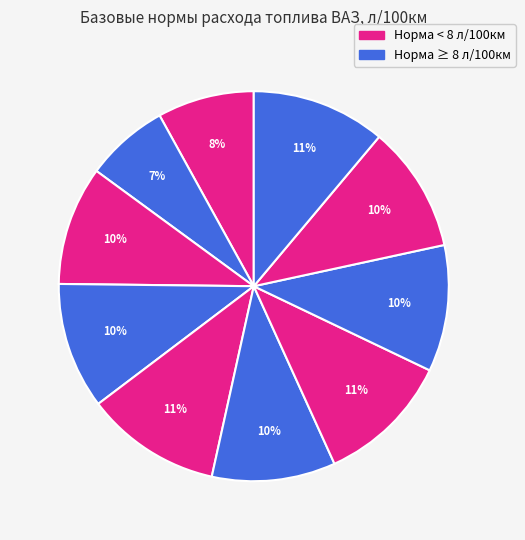

How many slices are in this pie chart?

10